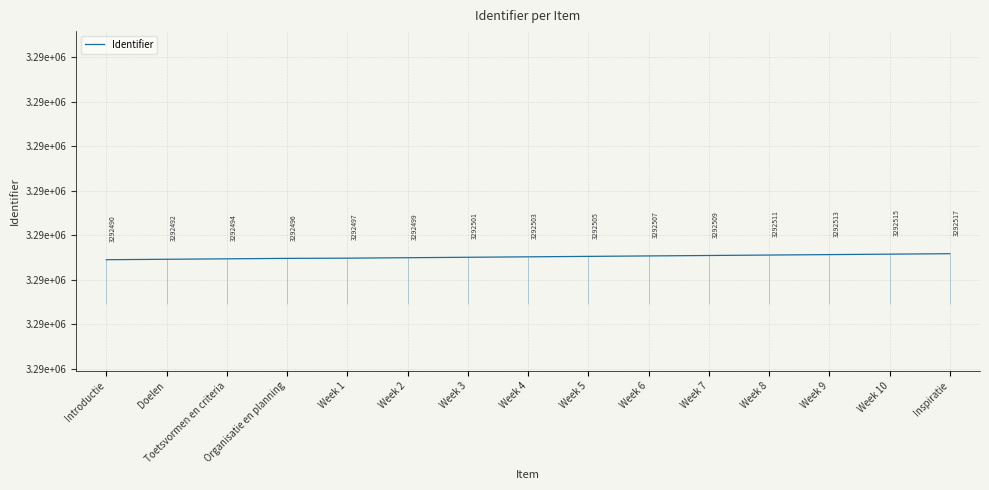

Which has a higher value, Doelen or Week 8?

Week 8